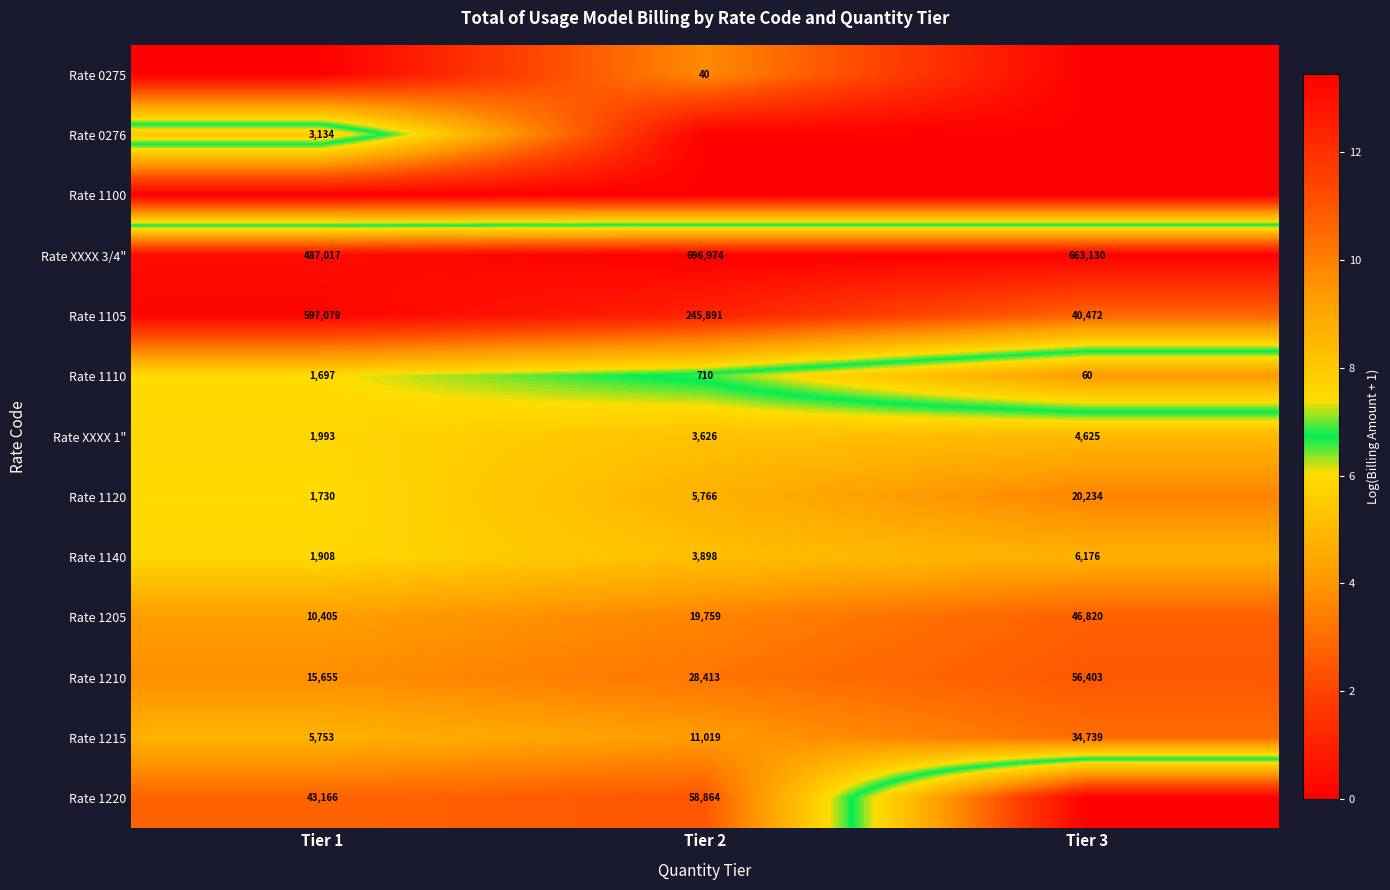

List the labels in order of Rate 1120 value, largest first.

Tier 3, Tier 2, Tier 1